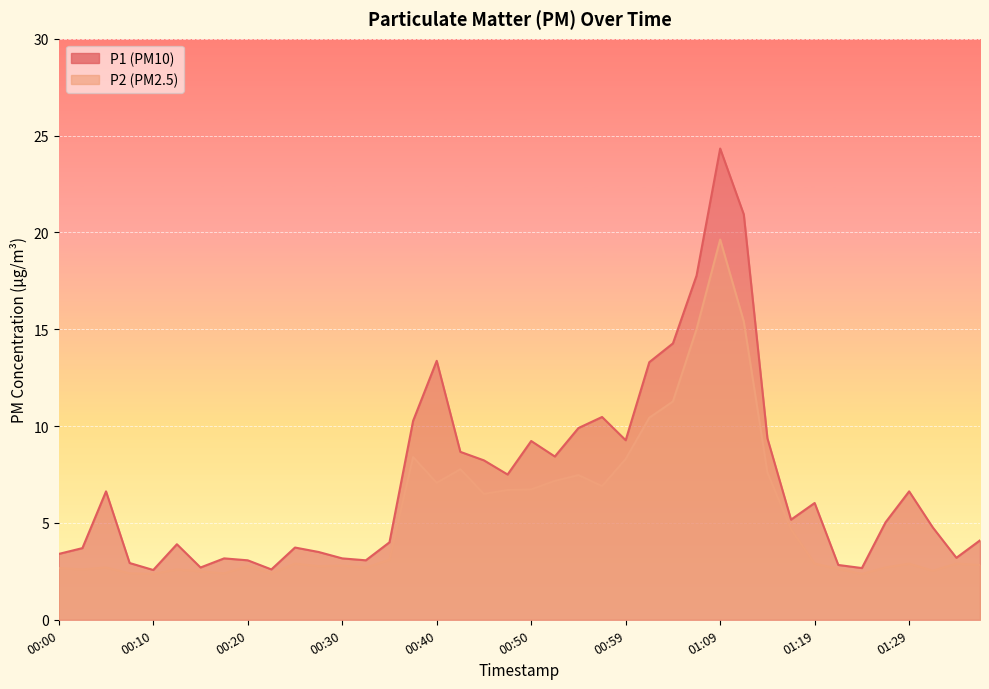

True or false: P2 has more than 0 points higher than both neighbors.

True